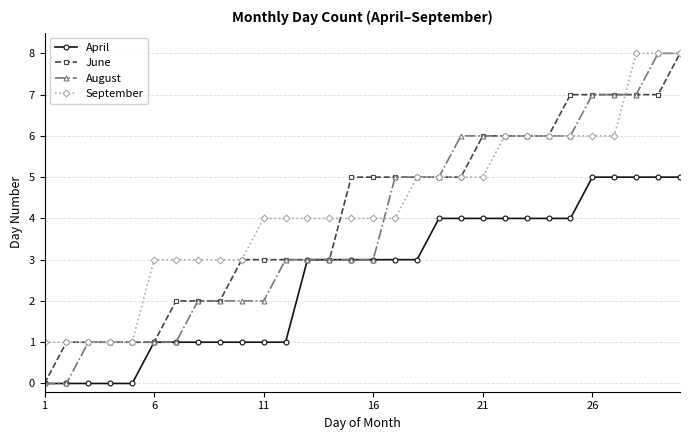

True or false: April and September intersect in this chart.

False